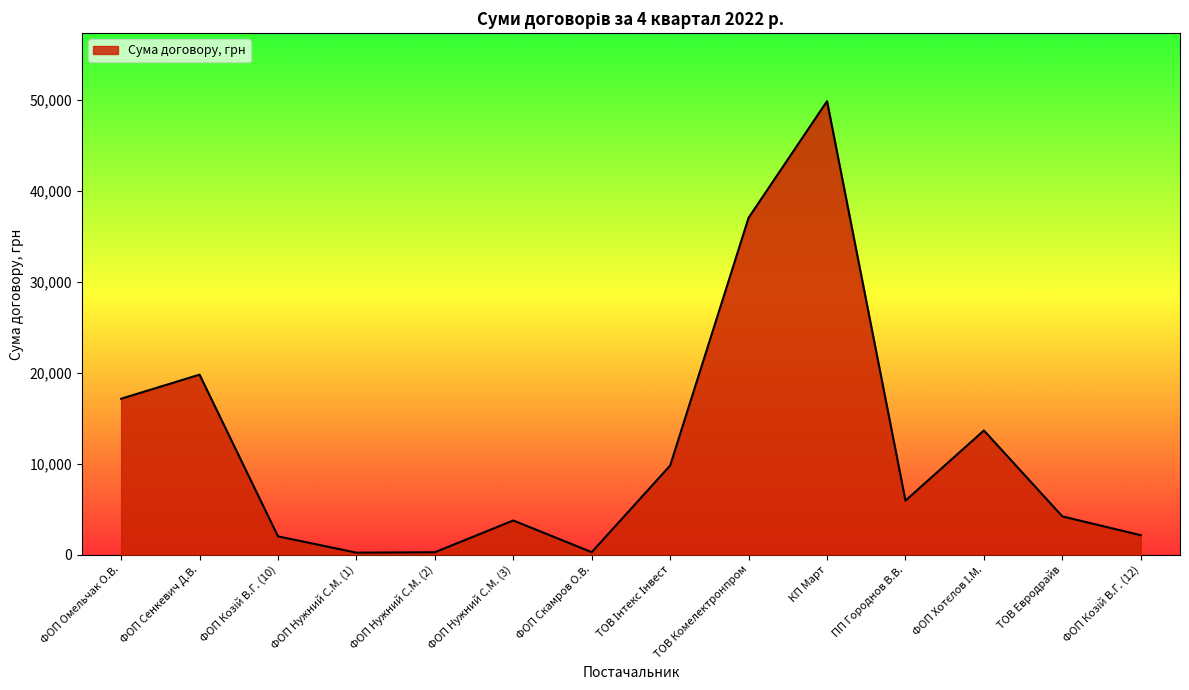

Between ФОП Нужний С.М. (1) and ТОВ Комелектронпром, which is larger?

ТОВ Комелектронпром